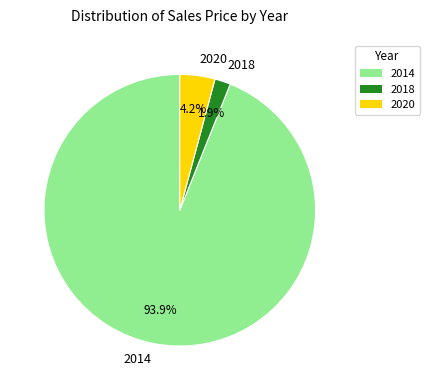

Which category has the biggest portion of the pie?

2014